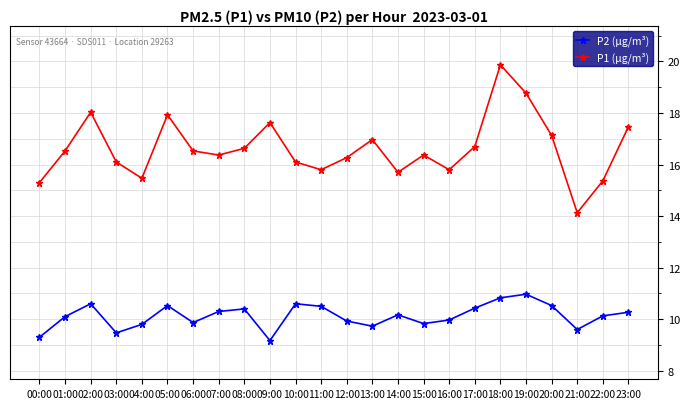

True or false: P1 (μg/m³) and P2 (μg/m³) intersect in this chart.

False